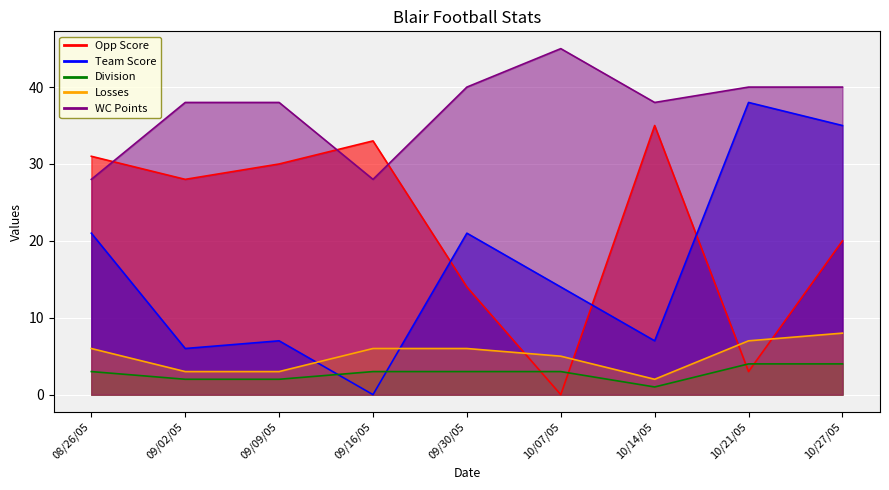

At which label does Division reach its peak?

10/21/05